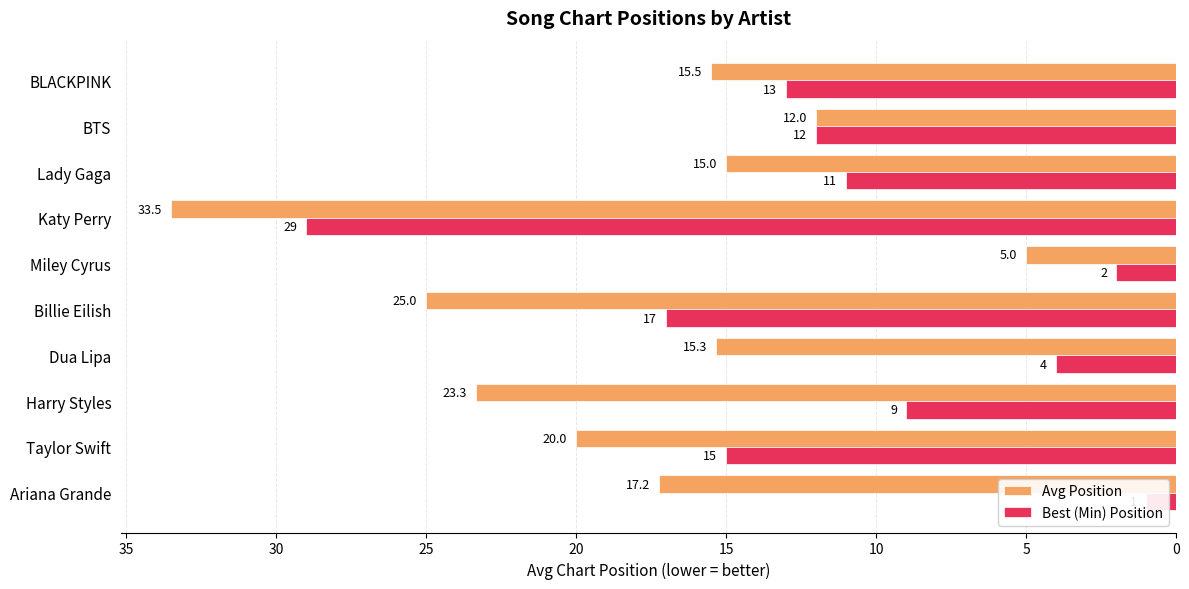

How many values in the Best (Min) Position series exceed 12?

4